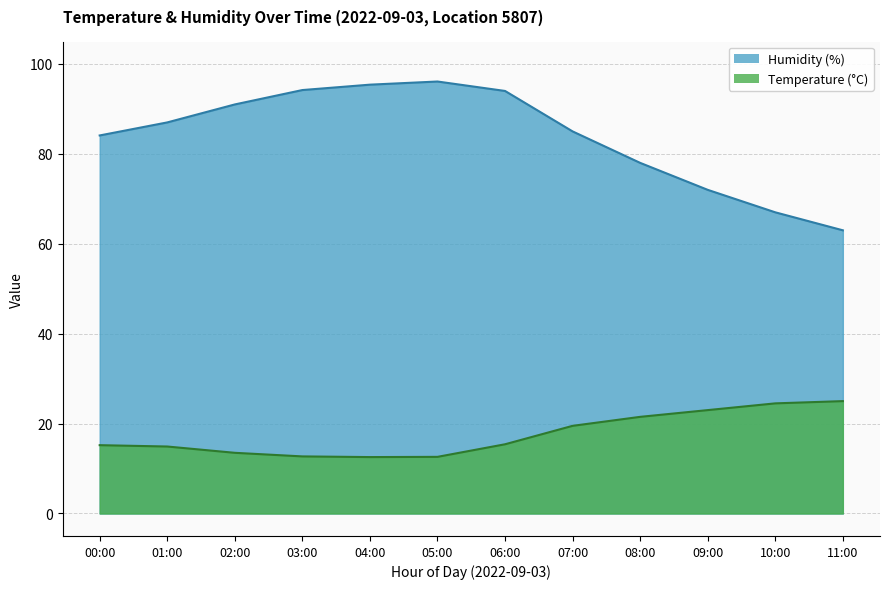

What is the average value of the temperature series?

17.5